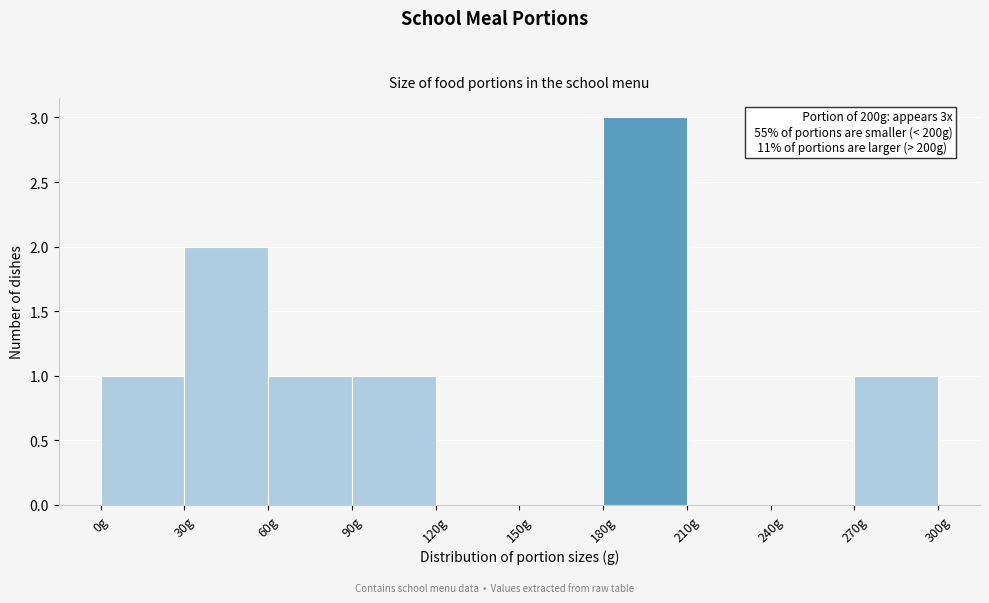

Which range on the x-axis has the tallest bar?

180 to 210